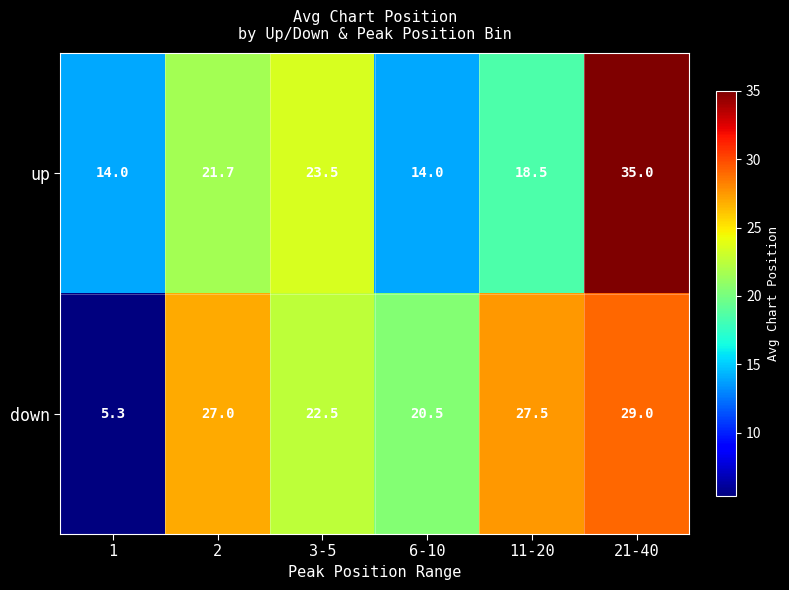

Count the number of categories in the chart.

6